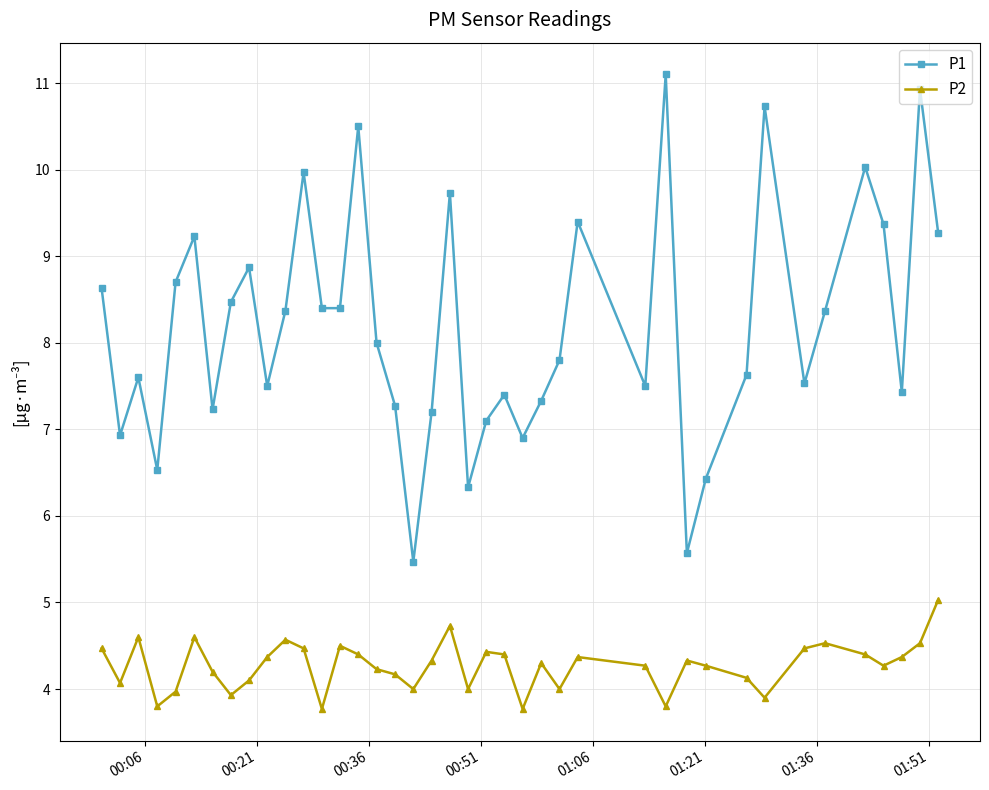

Rank the series by their average value, from lowest to highest.

P2, P1